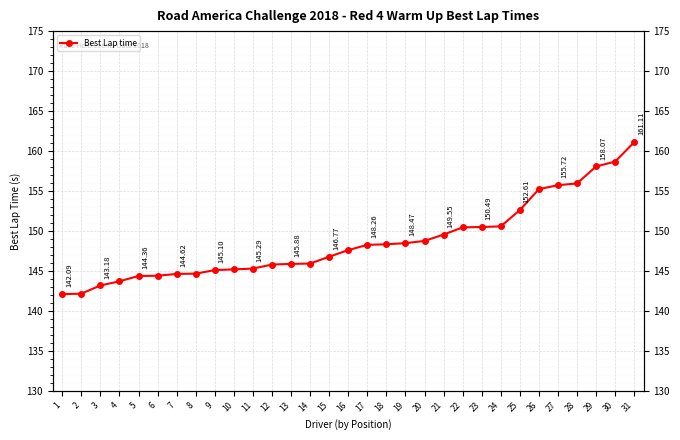

Rank the categories by value from highest to lowest.

31, 30, 29, 28, 27, 26, 25, 24, 23, 22, 21, 20, 19, 18, 17, 16, 15, 14, 13, 12, 11, 10, 9, 8, 7, 6, 5, 4, 3, 2, 1